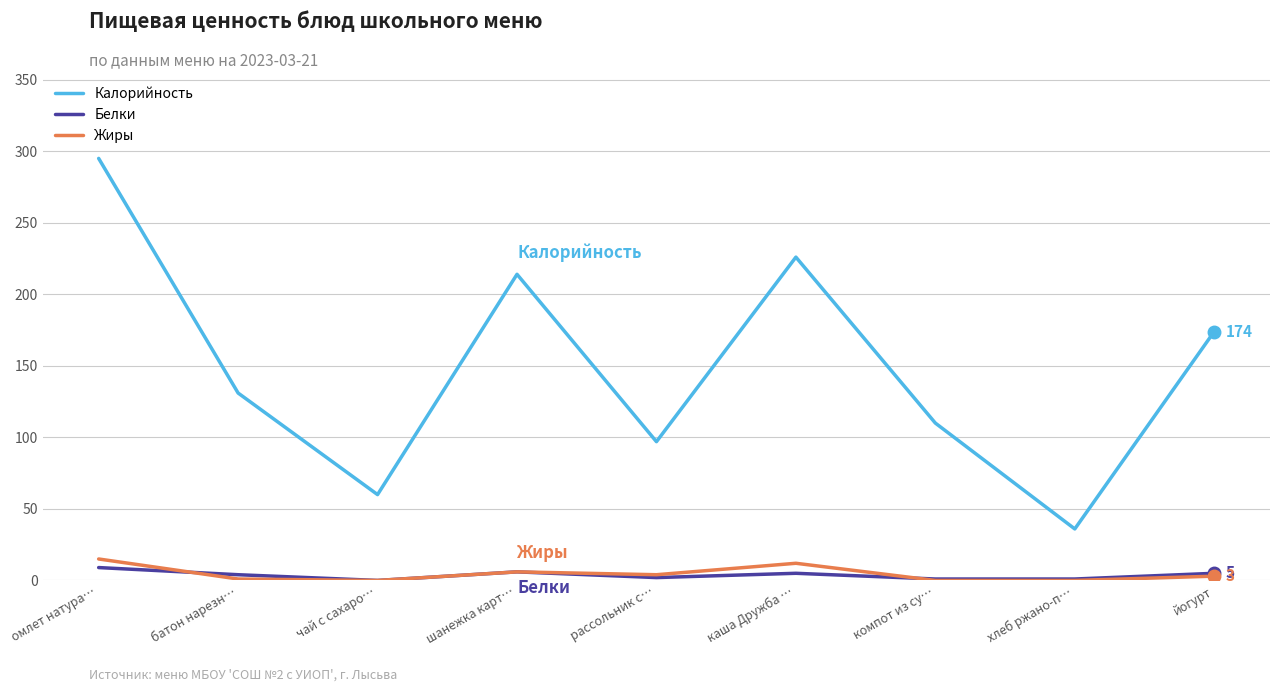

True or false: Калорийность and Жиры cross at least once.

False